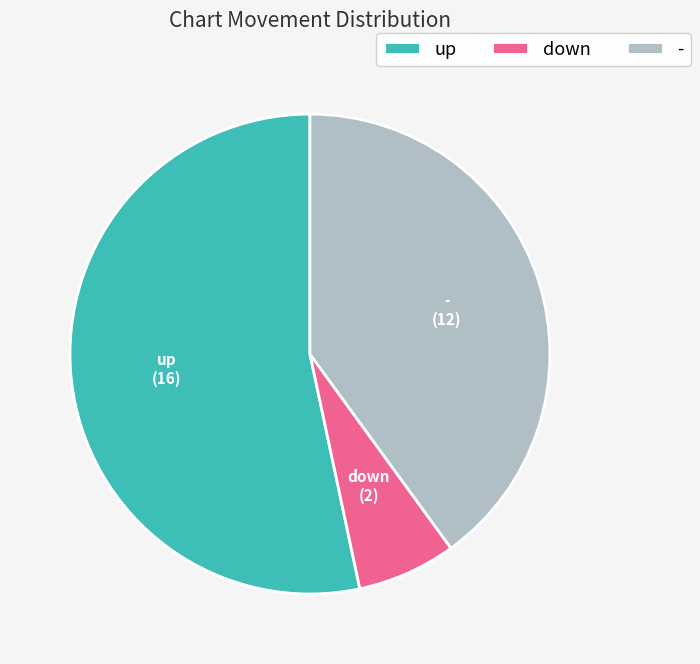

How many slices are in this pie chart?

3